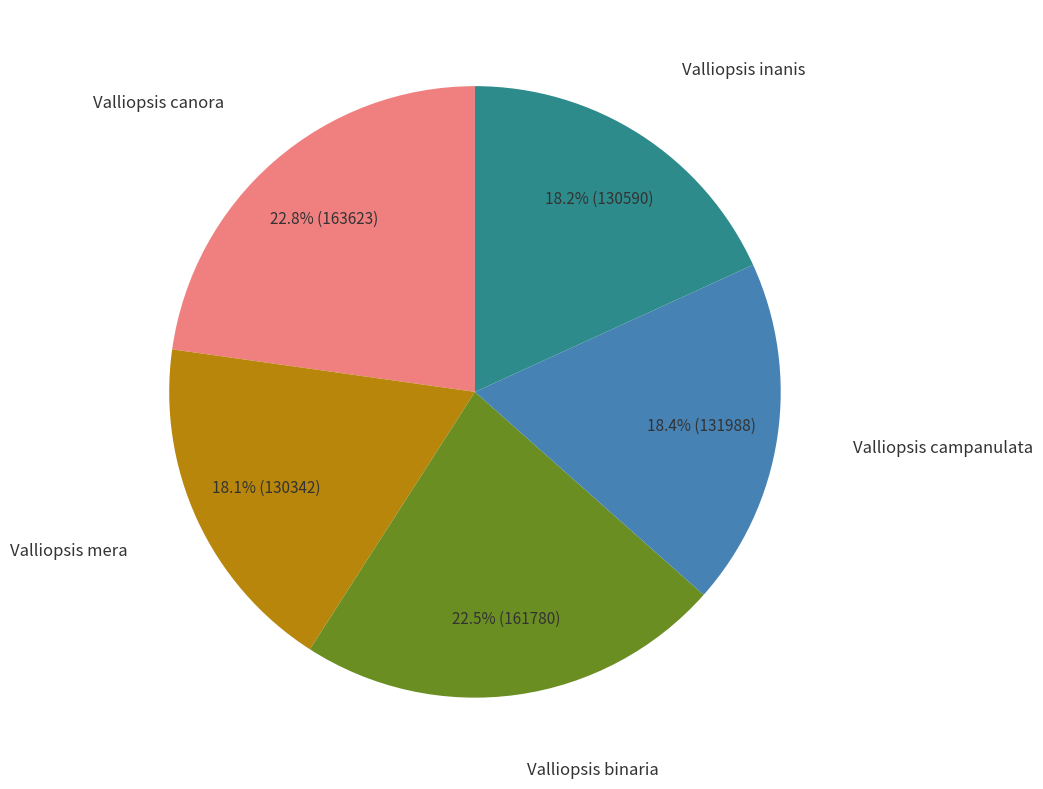

Does Valliopsis inanis account for over 50% of the chart?

No